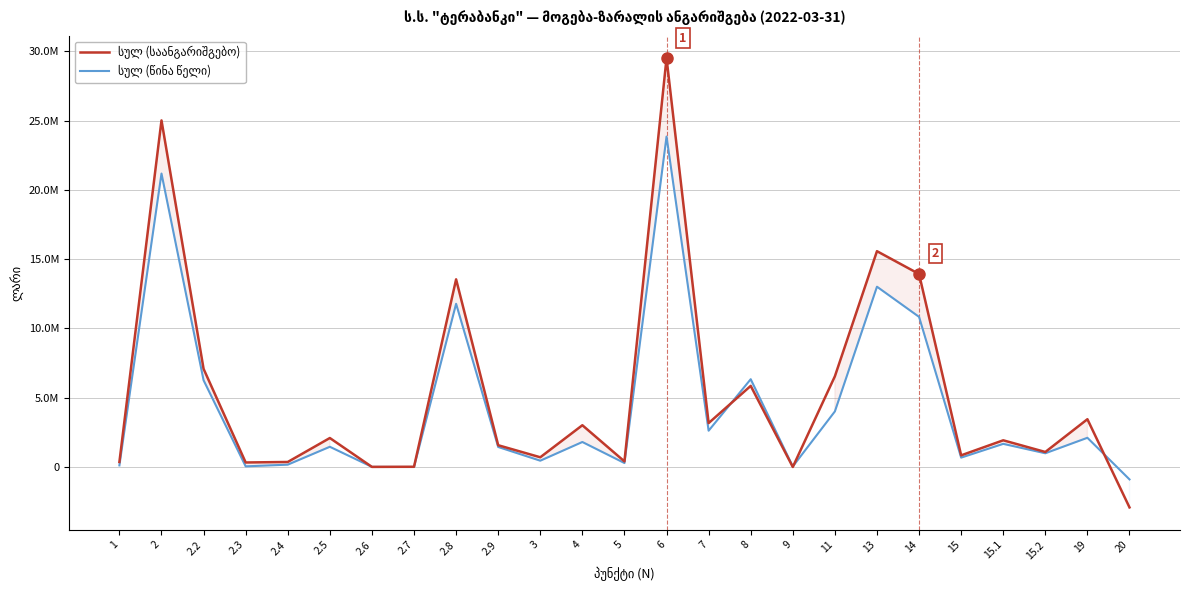

Which series has the largest total across all categories?

სულ (საანგარიშგებო)